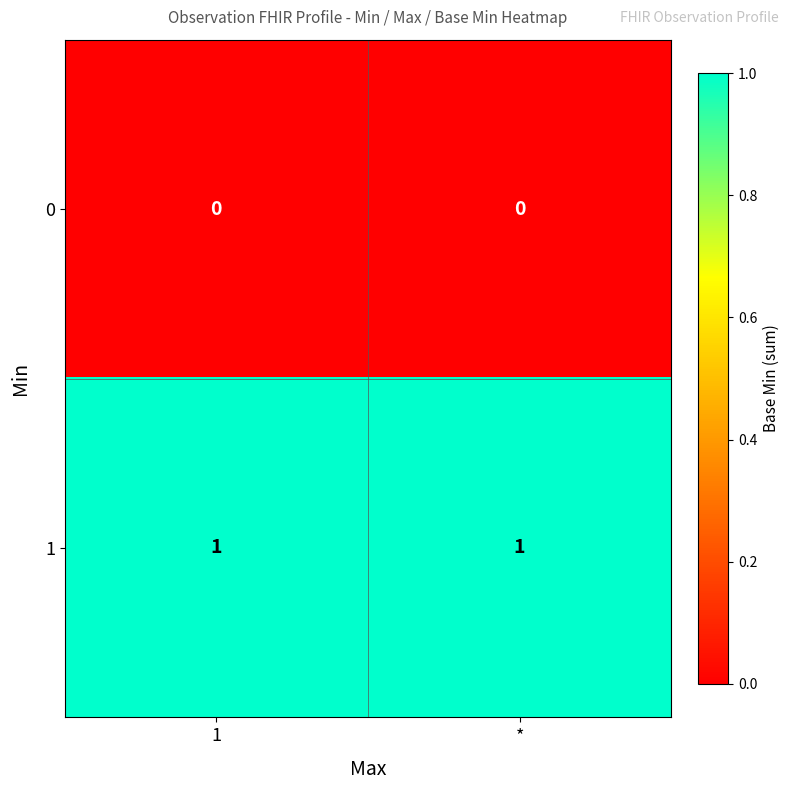

Is the value of 1 at 1 greater than the value of 0 at *?

Yes